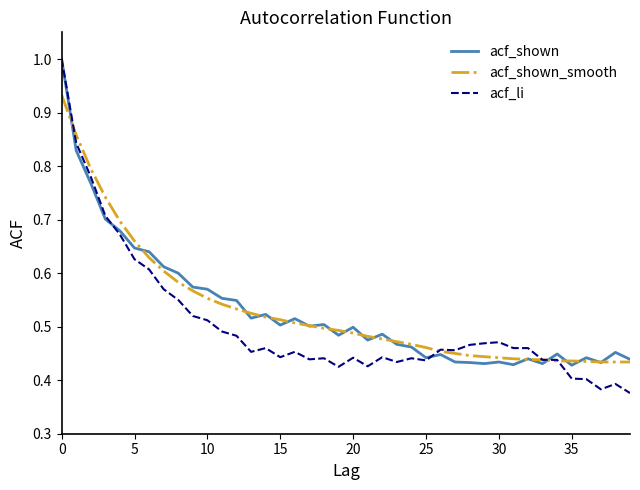

Which series has the largest range (max minus min)?

acf_li